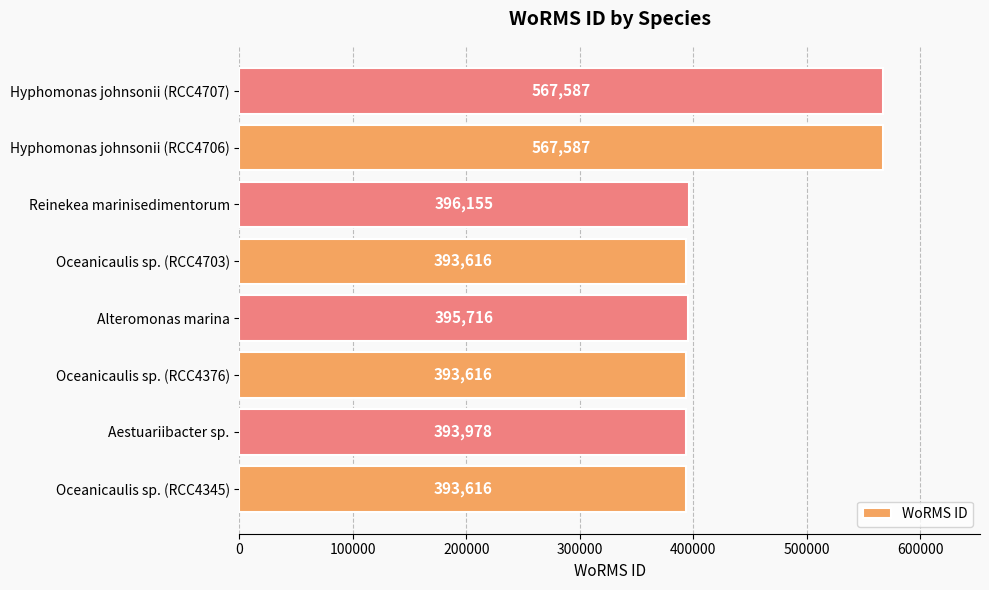

How many bars are there in total?

8